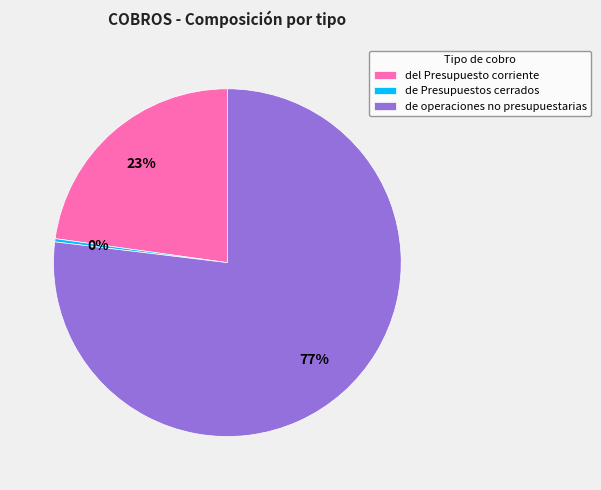

Which has a higher value, del Presupuesto corriente or de Presupuestos cerrados?

del Presupuesto corriente